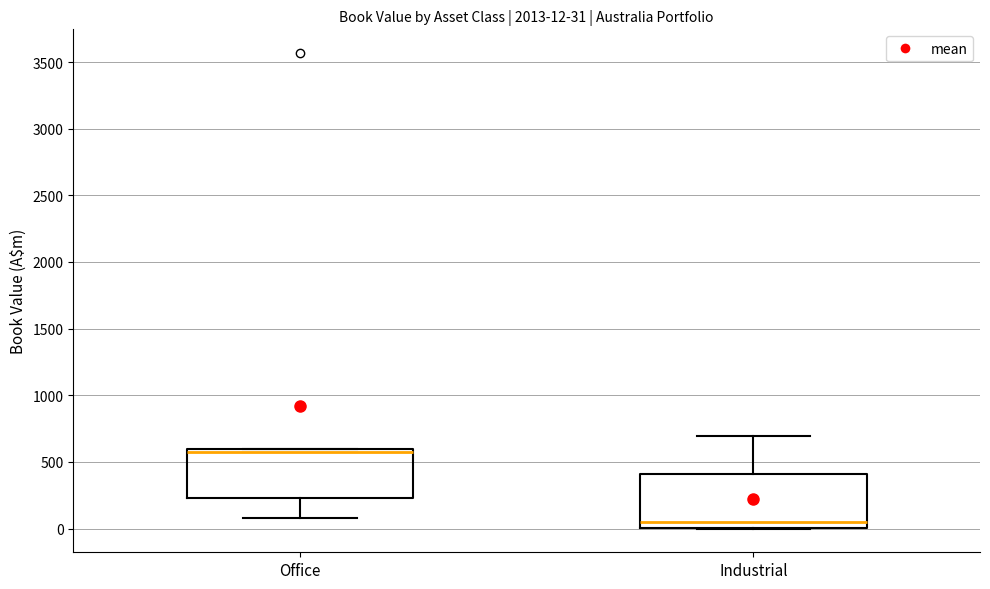

Which box has the highest median line?

Office